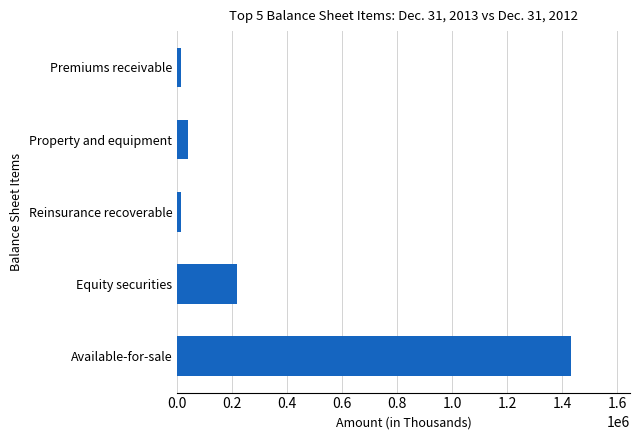

What is the change in value from Available-for-sale to Equity securities?

-1212201